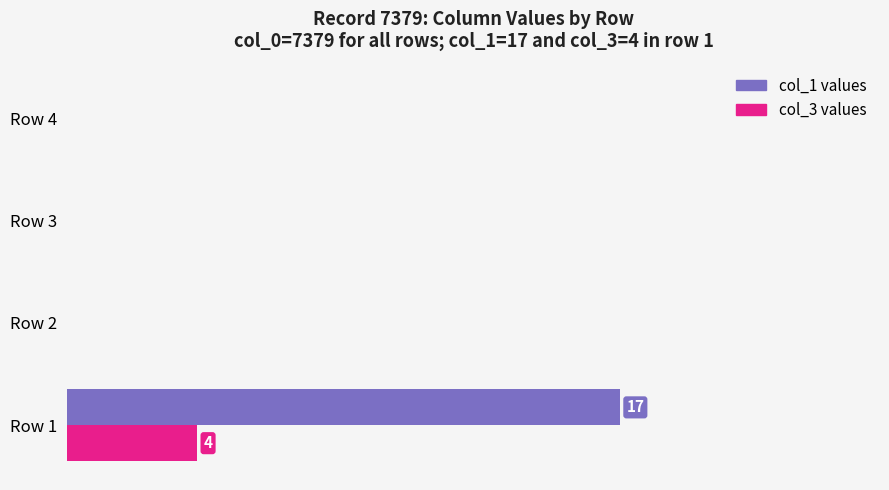

What are all the series names shown in the legend?

col_1 values, col_3 values